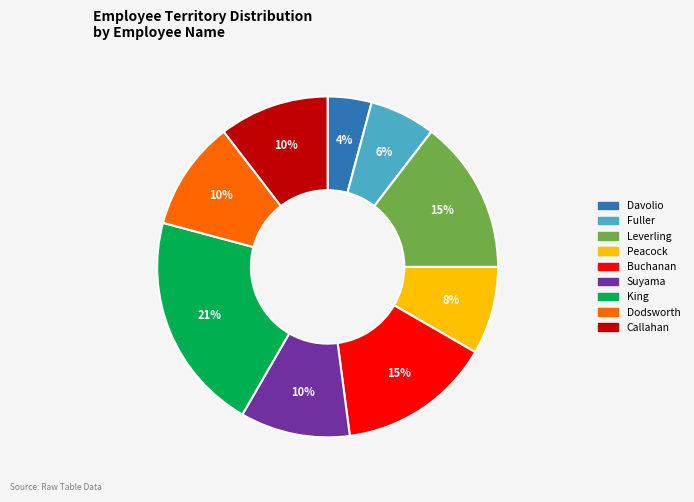

Do Peacock and Fuller together represent more than half of the pie?

No